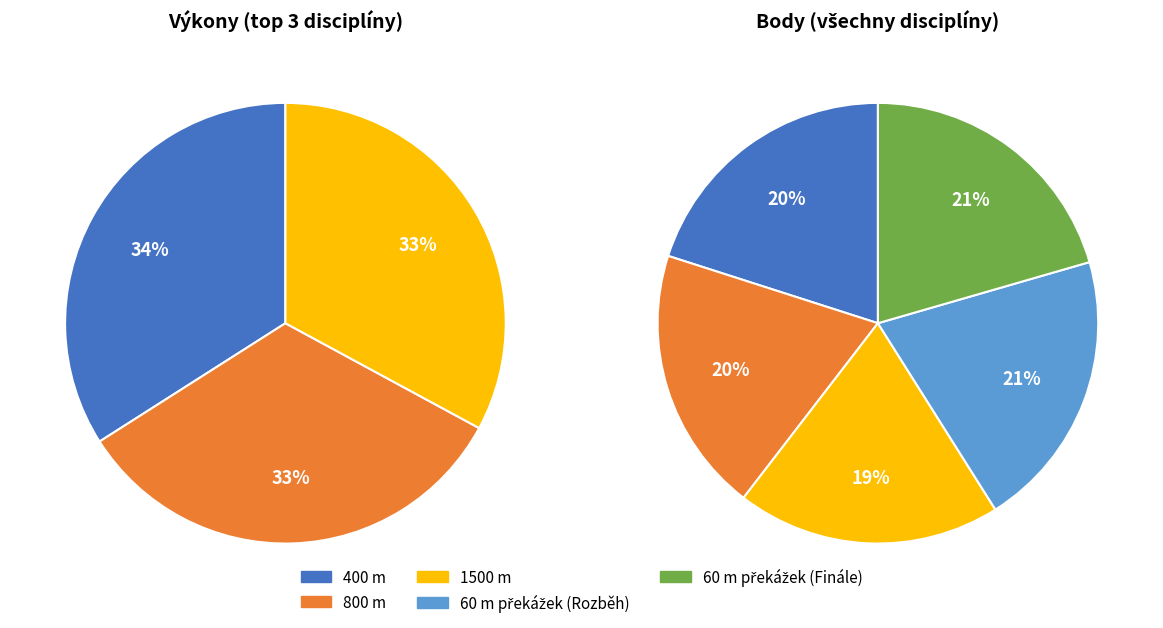

Which category has the smallest portion of the pie?

1500 m